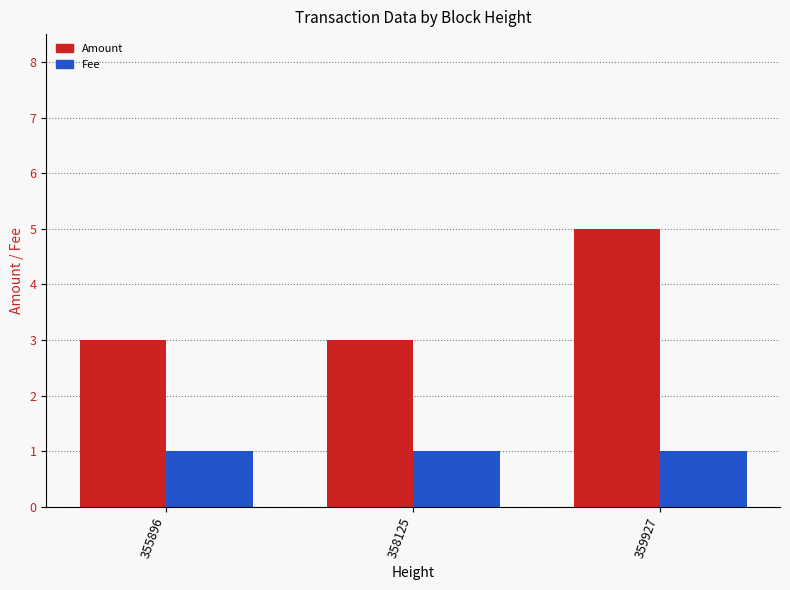

Rank the series by their average value, from lowest to highest.

Fee, Amount